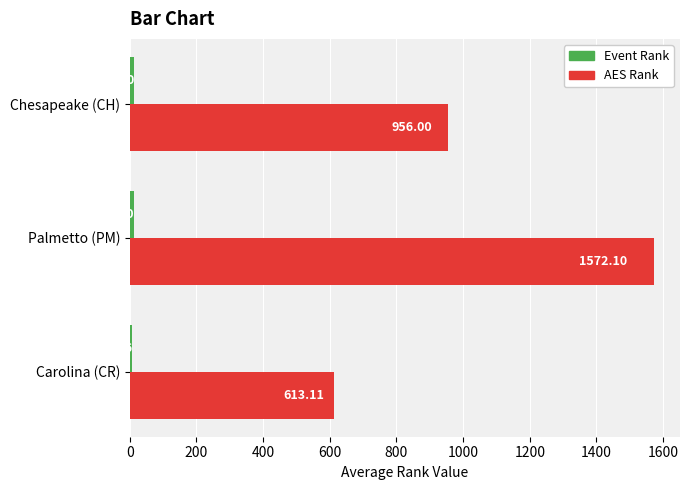

At which category is the sum across all series the highest?

Palmetto (PM)